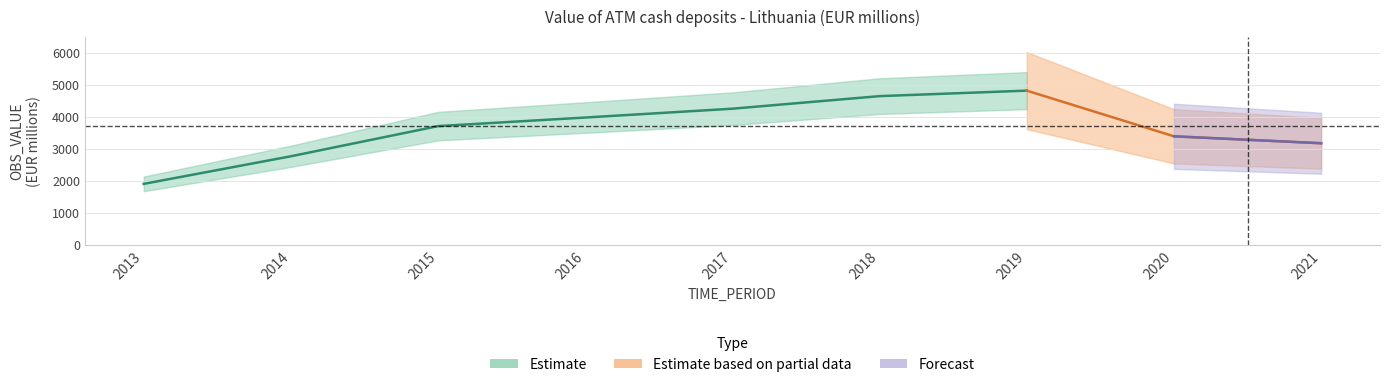

Which has a higher value, 2018 or 2016?

2018